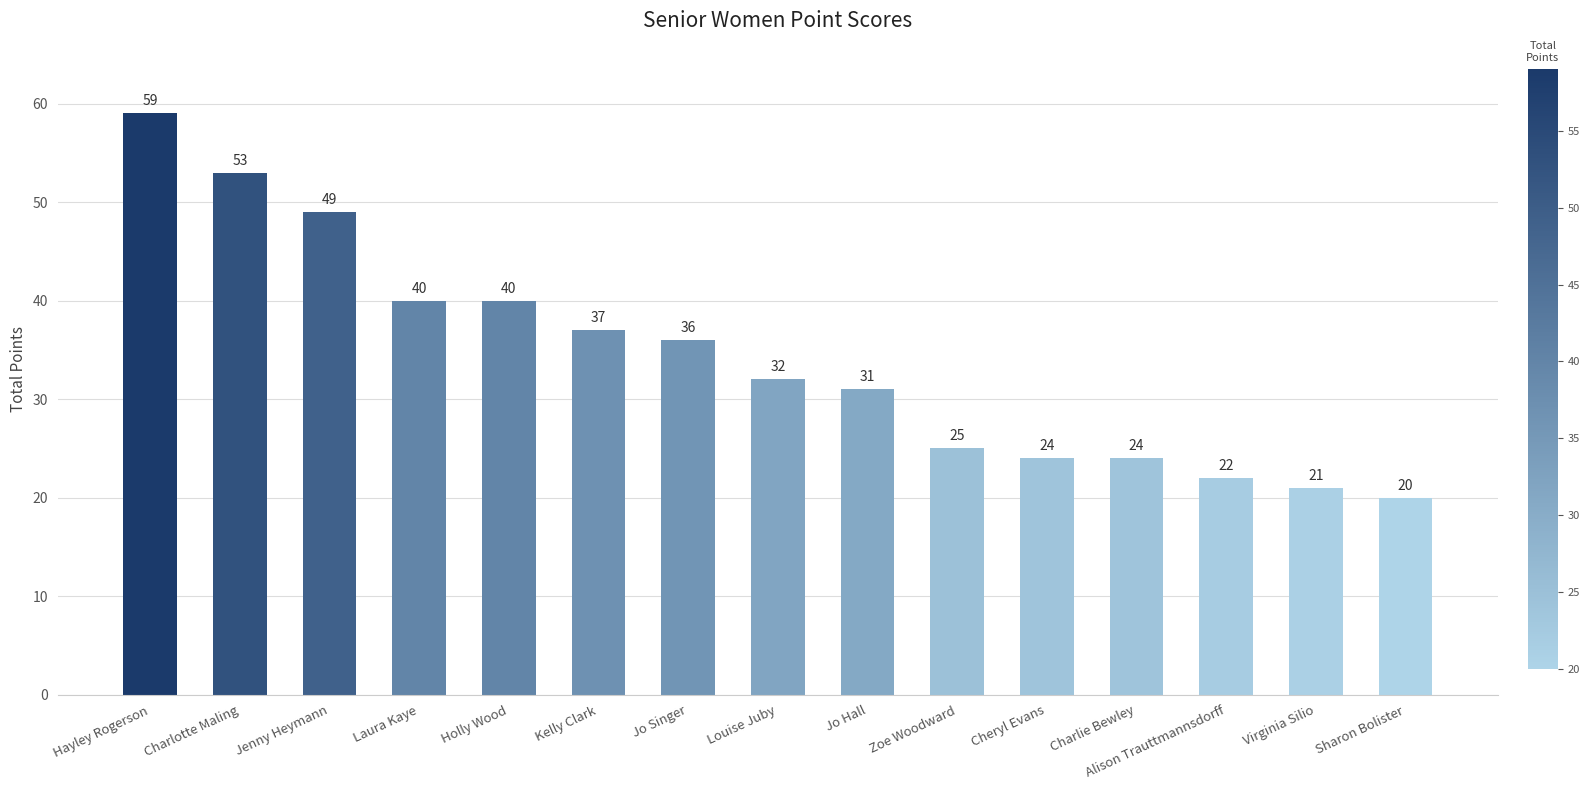

Reading right to left, transcribe all the data shown in this chart.

Sharon Bolister=20	Virginia Silio=21	Alison Trauttmannsdorff=22	Charlie Bewley=24	Cheryl Evans=24	Zoe Woodward=25	Jo Hall=31	Louise Juby=32	Jo Singer=36	Kelly Clark=37	Holly Wood=40	Laura Kaye=40	Jenny Heymann=49	Charlotte Maling=53	Hayley Rogerson=59